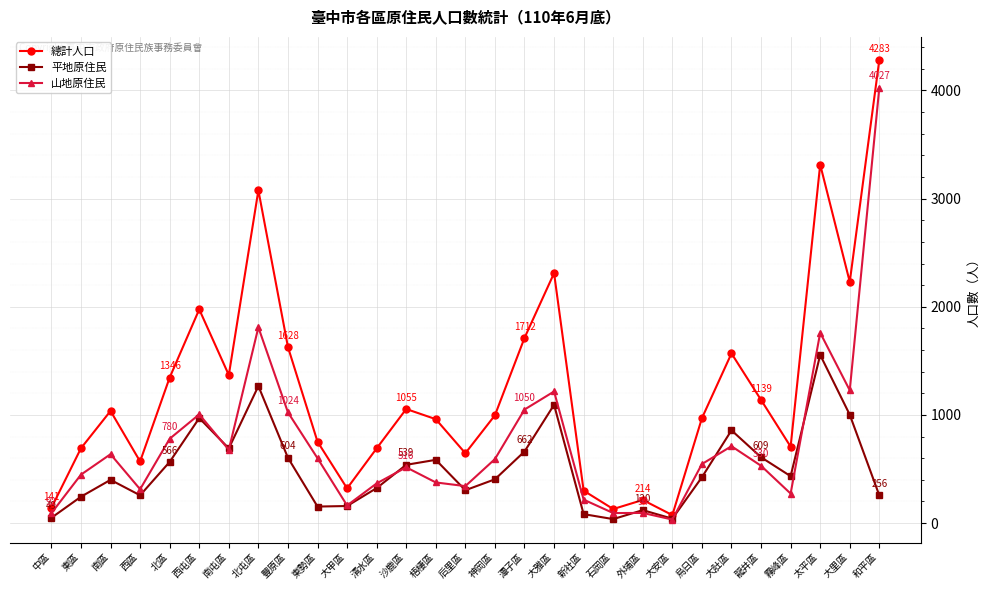

How many data points in 山地原住民 are less than 546?

14